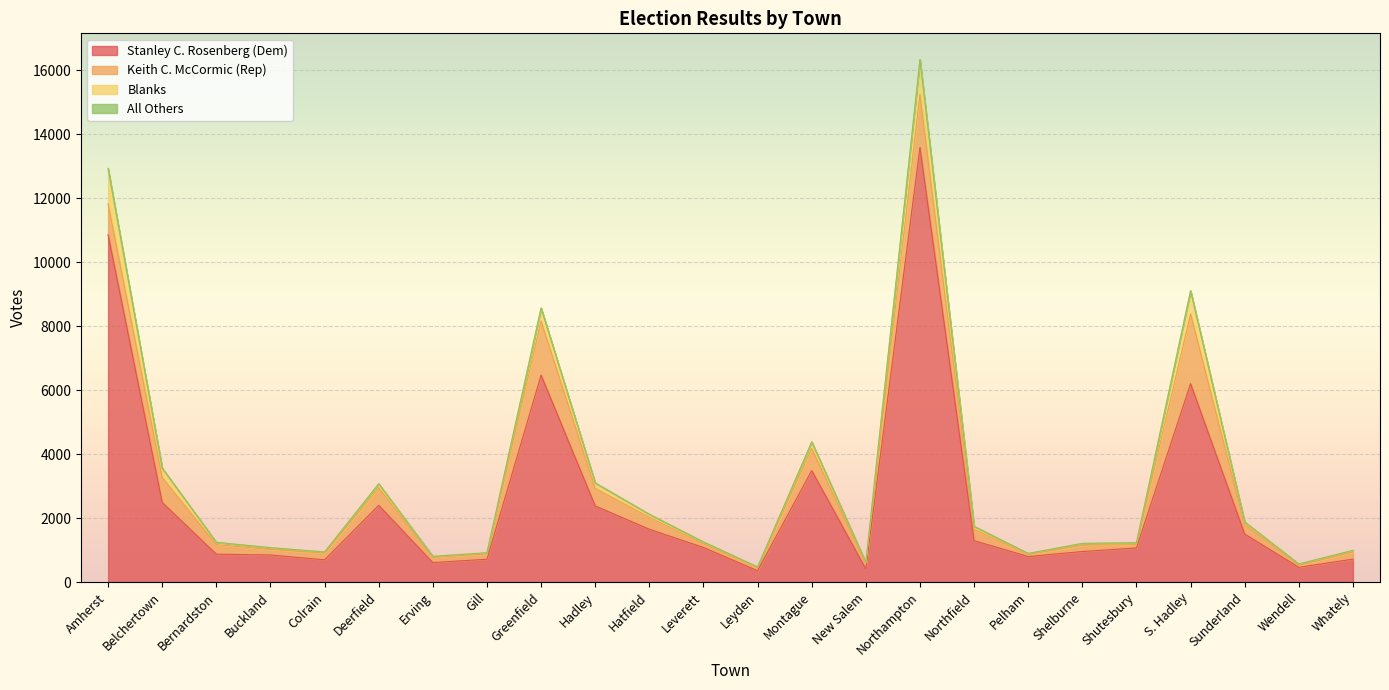

At Northampton, list the series in order from smallest to largest.

All Others, Blanks, Keith C. McCormic (Rep), Stanley C. Rosenberg (Dem)